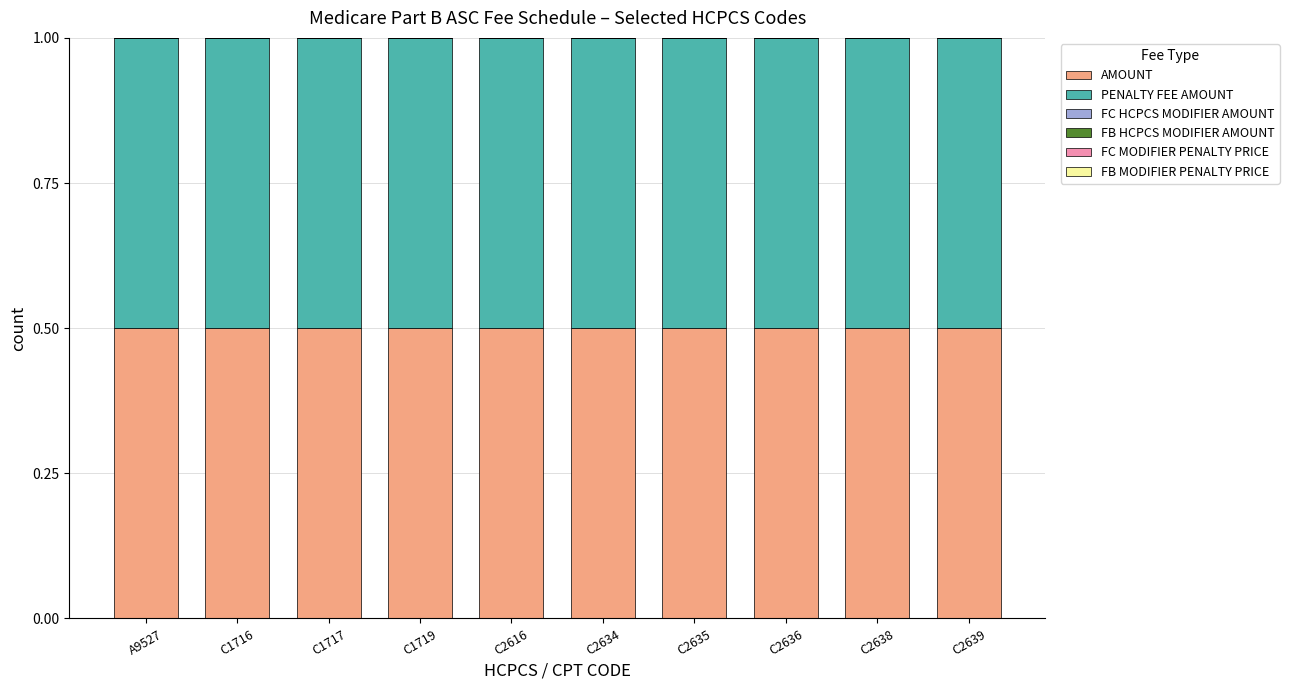

What is the spread (max minus min) of values at C2639?

0.5